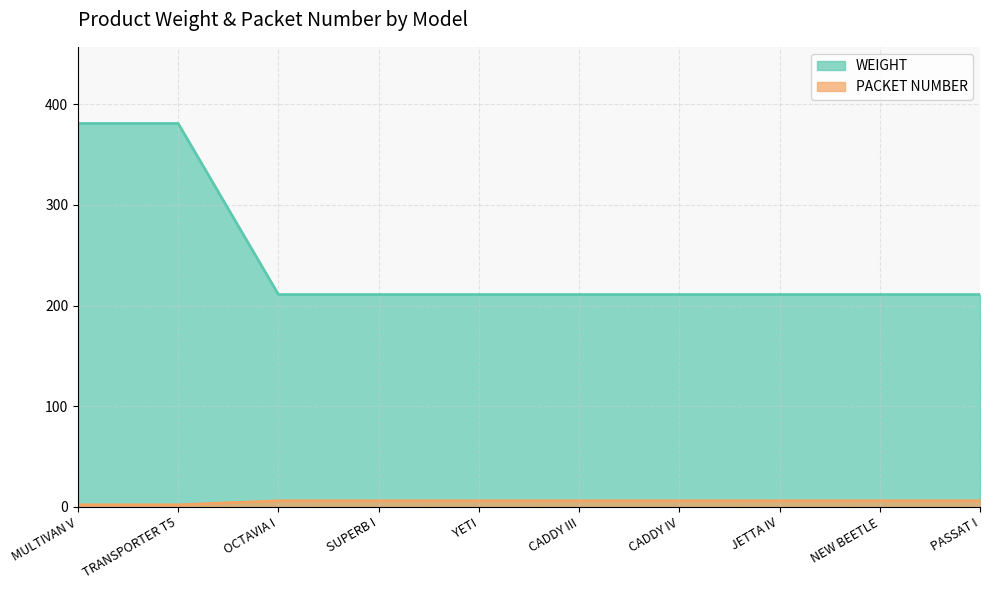

How many values in the PACKET NUMBER series are below 6?

2